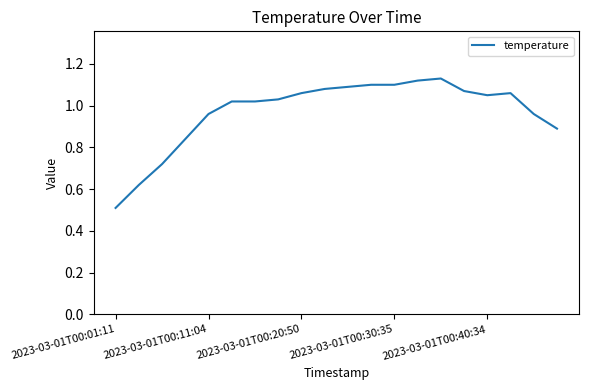

What is the minimum value shown in the chart?

0.5